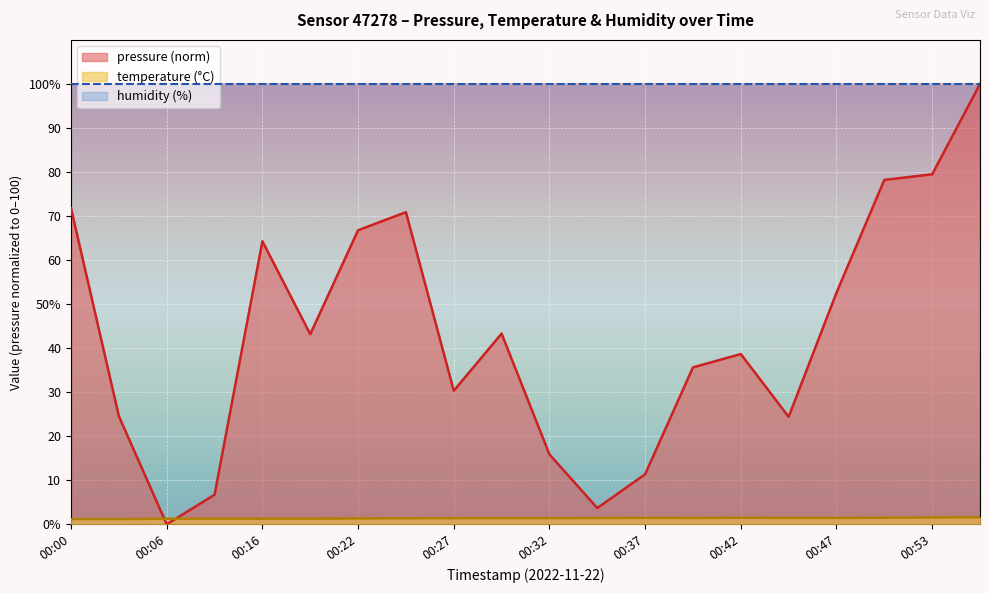

Reading right to left, extract all data points from this chart.

pressure: 00:55=100.0	00:53=79.5	00:50=78.2	00:47=52.6	00:45=24.4	00:42=38.7	00:40=35.6	00:37=11.4	00:34=3.7	00:32=15.9	00:29=43.3	00:27=30.3	00:24=70.9	00:22=66.8	00:19=43.2	00:16=64.3	00:09=6.7	00:06=0.0	00:03=24.5	00:00=71.8
temperature: 00:55=1.6	00:53=1.6	00:50=1.5	00:47=1.5	00:45=1.5	00:42=1.5	00:40=1.4	00:37=1.5	00:34=1.4	00:32=1.4	00:29=1.4	00:27=1.4	00:24=1.4	00:22=1.3	00:19=1.3	00:16=1.3	00:09=1.3	00:06=1.3	00:03=1.2	00:00=1.2